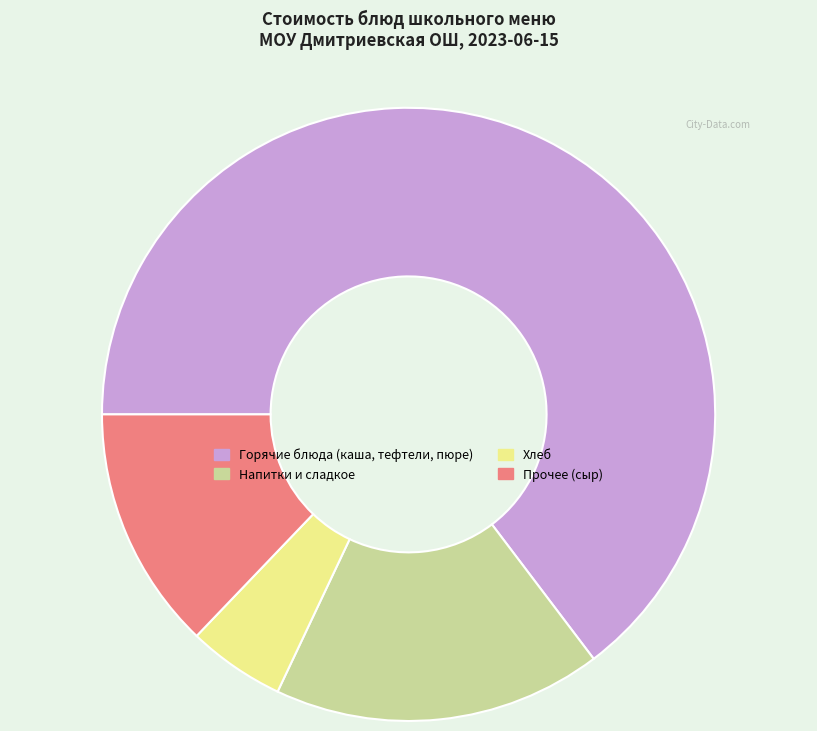

Do Горячие блюда (каша, тефтели, пюре) and Прочее (сыр) together represent more than half of the pie?

Yes